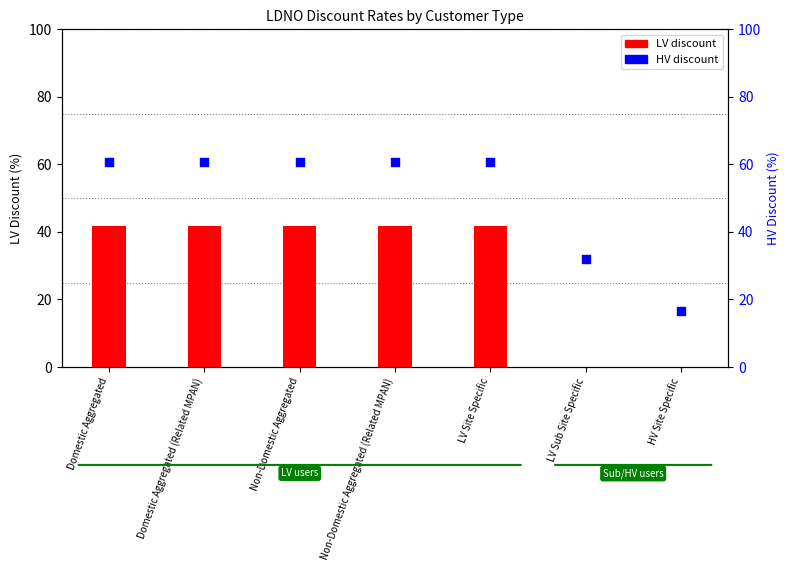

At how many categories does at least one series exceed 10?

7